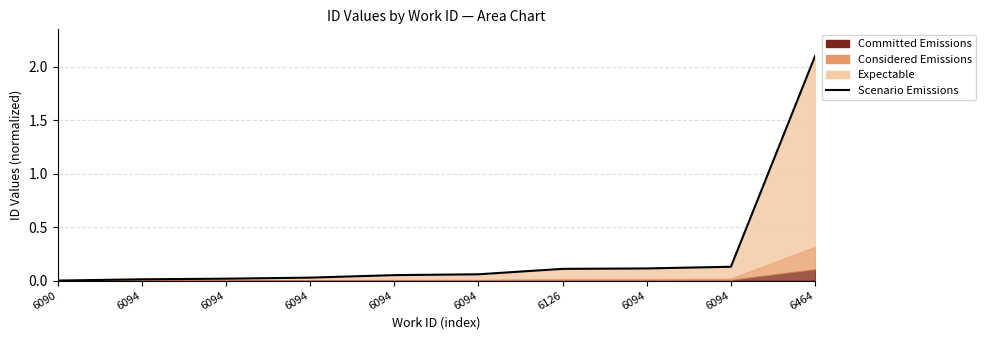

The value at 6094 is 0.0. True or false?

True